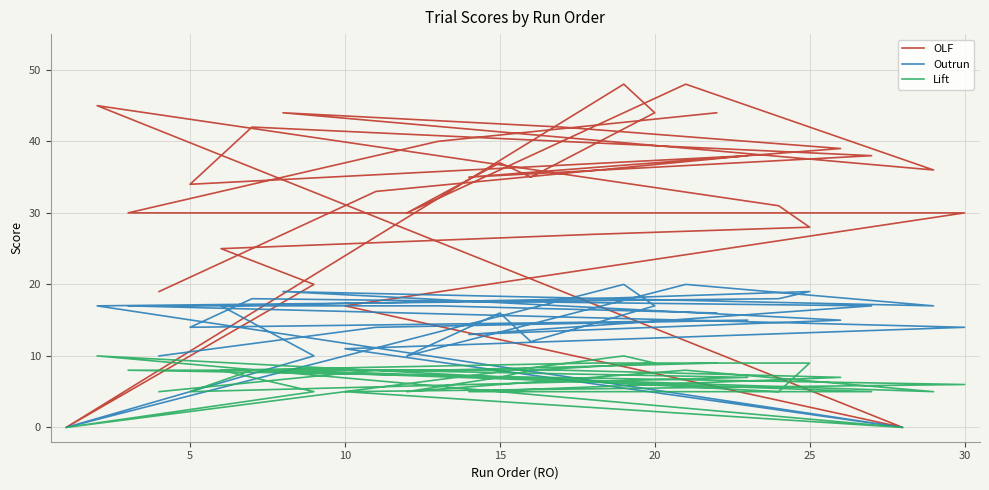

Is this an area chart (filled region under the line)?

No